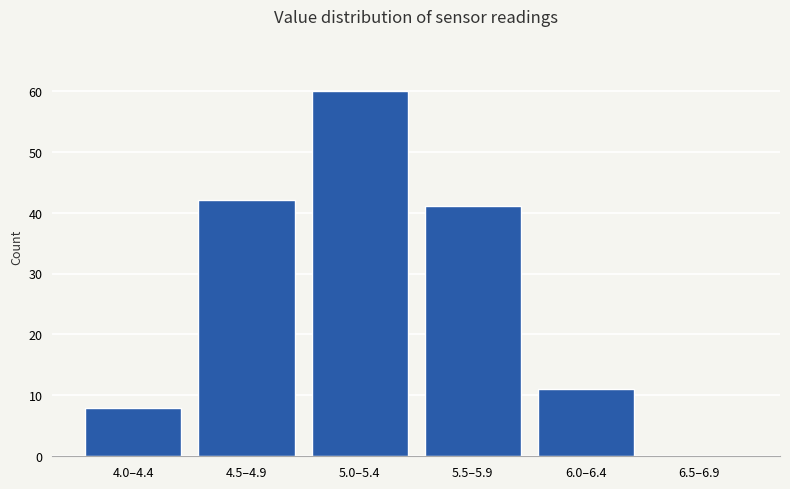

Reading left to right, what are all the values shown in this chart?

4.0–4.4=8	4.5–4.9=42	5.0–5.4=60	5.5–5.9=41	6.0–6.4=11	6.5–6.9=0